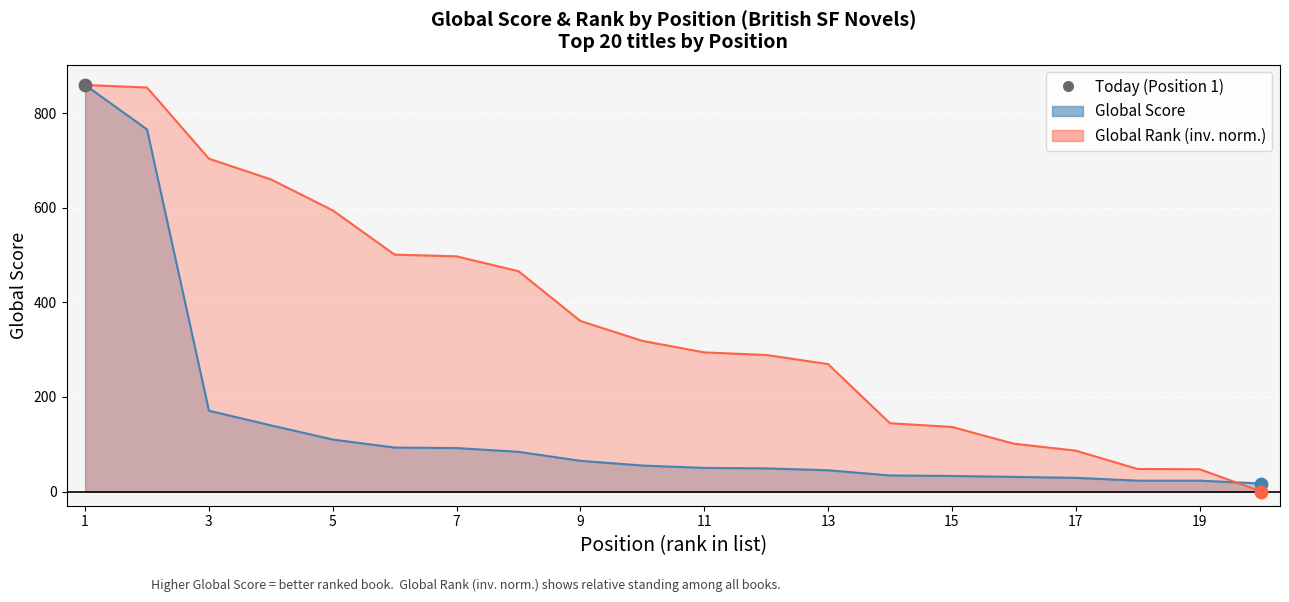

Is the value of Global Rank at The Power greater than the value of Global Score at Bold As Love?

Yes